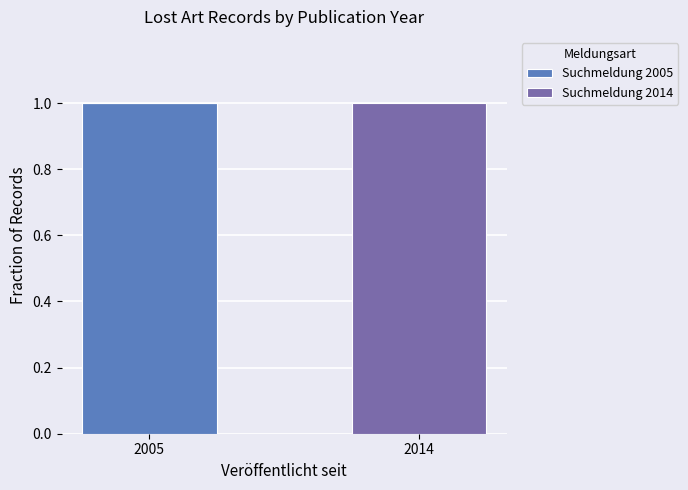

Where is Suchmeldung 2005 nearest to the value 0?

2014